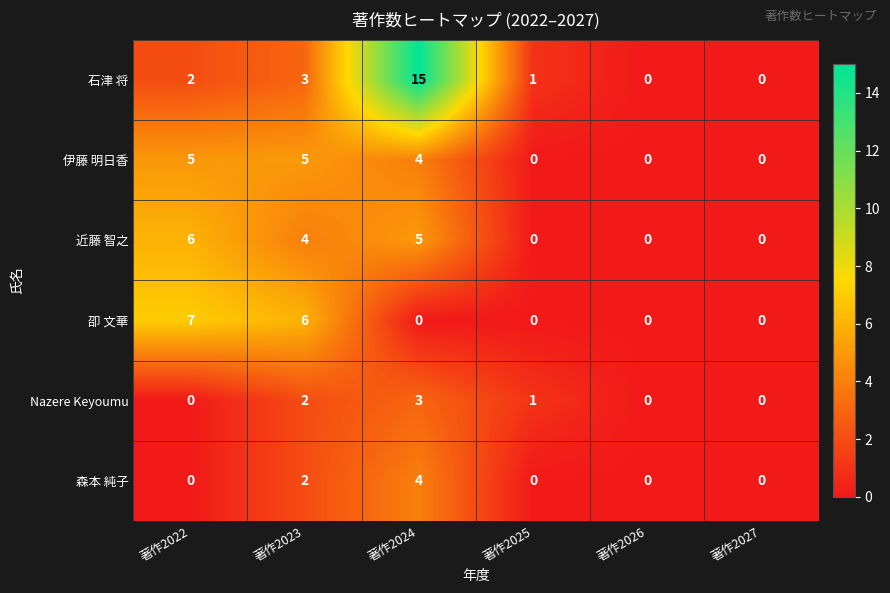

What is the sum of all 近藤 智之 values?

15